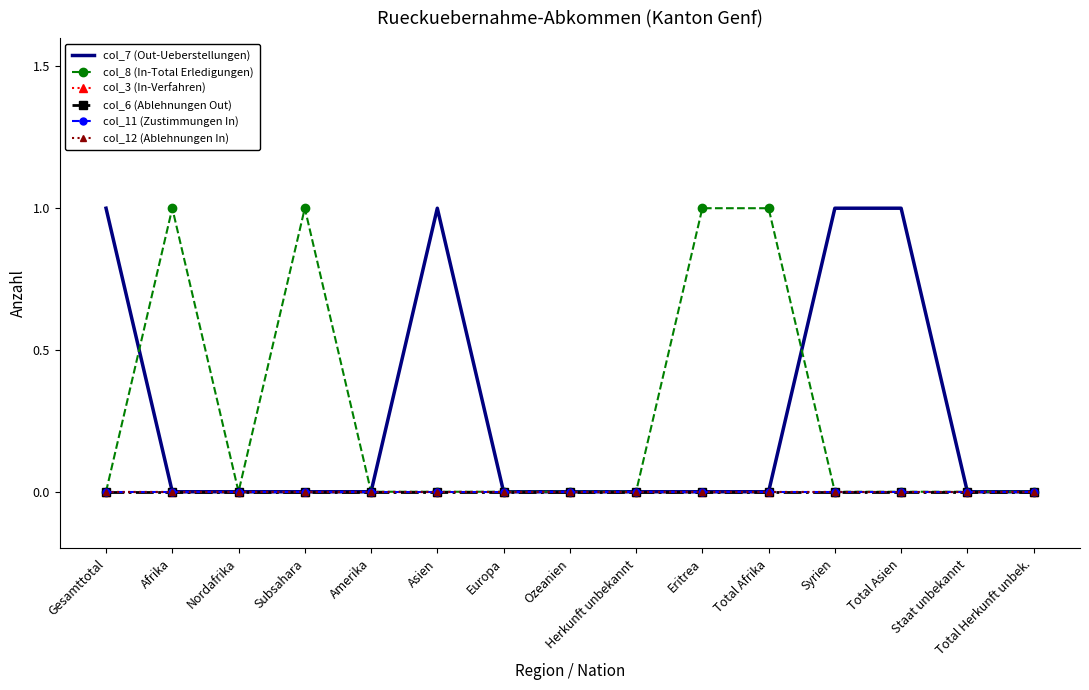

True or false: col_12 (Ablehnungen In) and col_8 (In-Total Erledigungen) cross at least once.

False